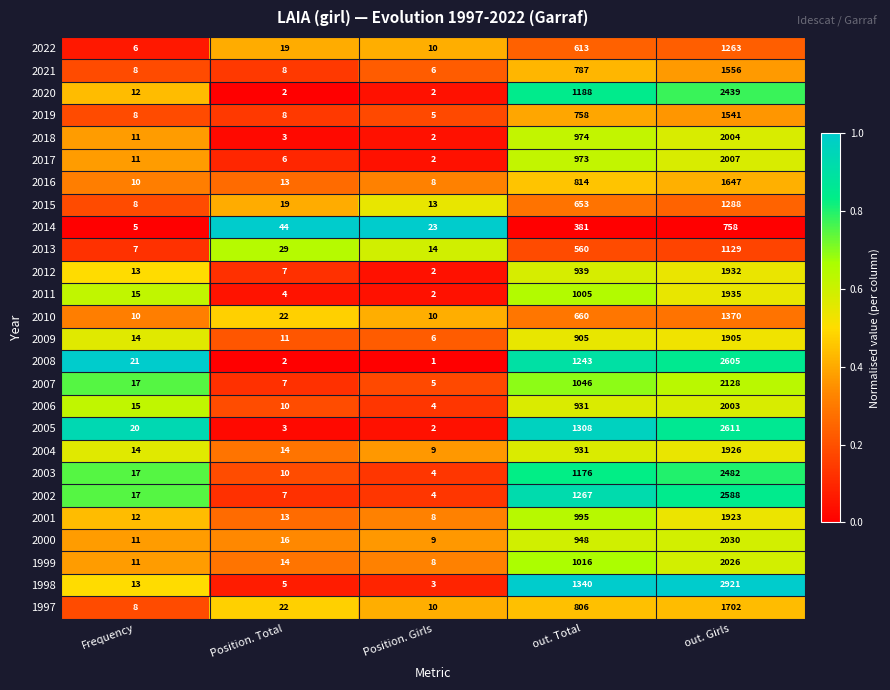

What value does the 2003 series have at Position. Total?

10